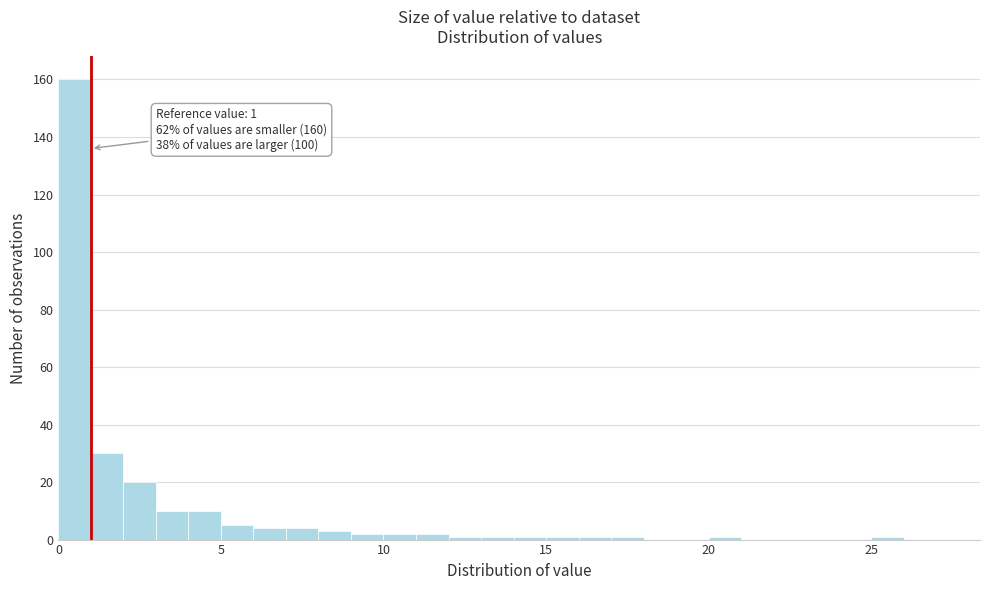

Around what value on the x-axis is the tallest bar? Give the approximate position of its centre, as read against the axis.

0.5